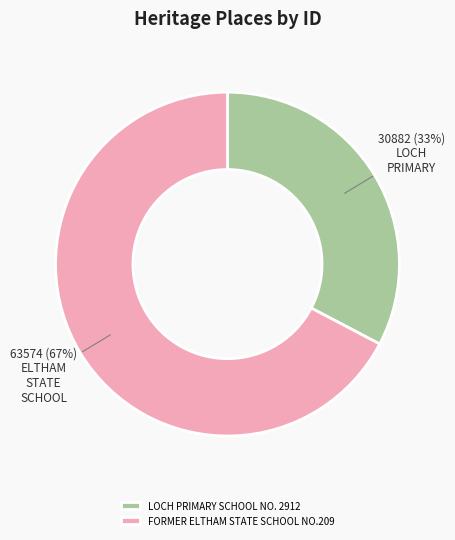

How many slices are in this pie chart?

2